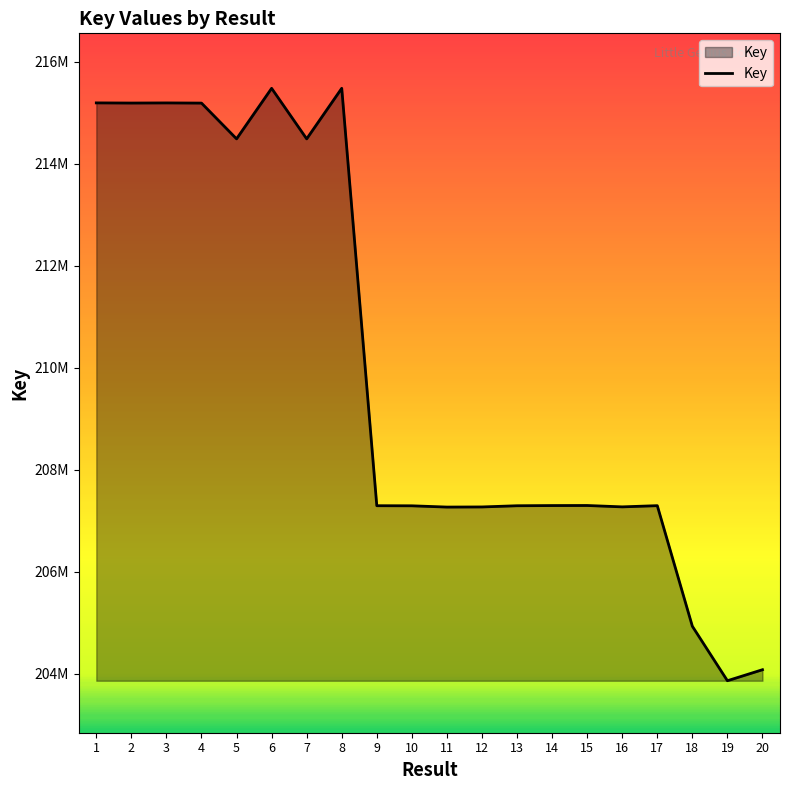

What is the value of the 4th point from the left?

215185342